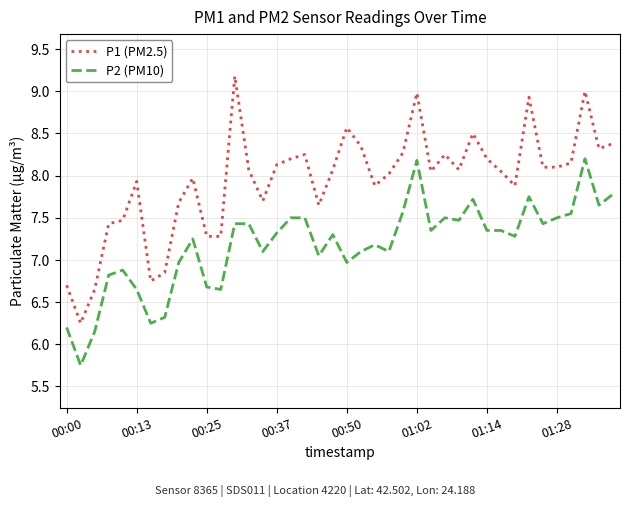

Which series has the largest total across all categories?

P1 (PM2.5)